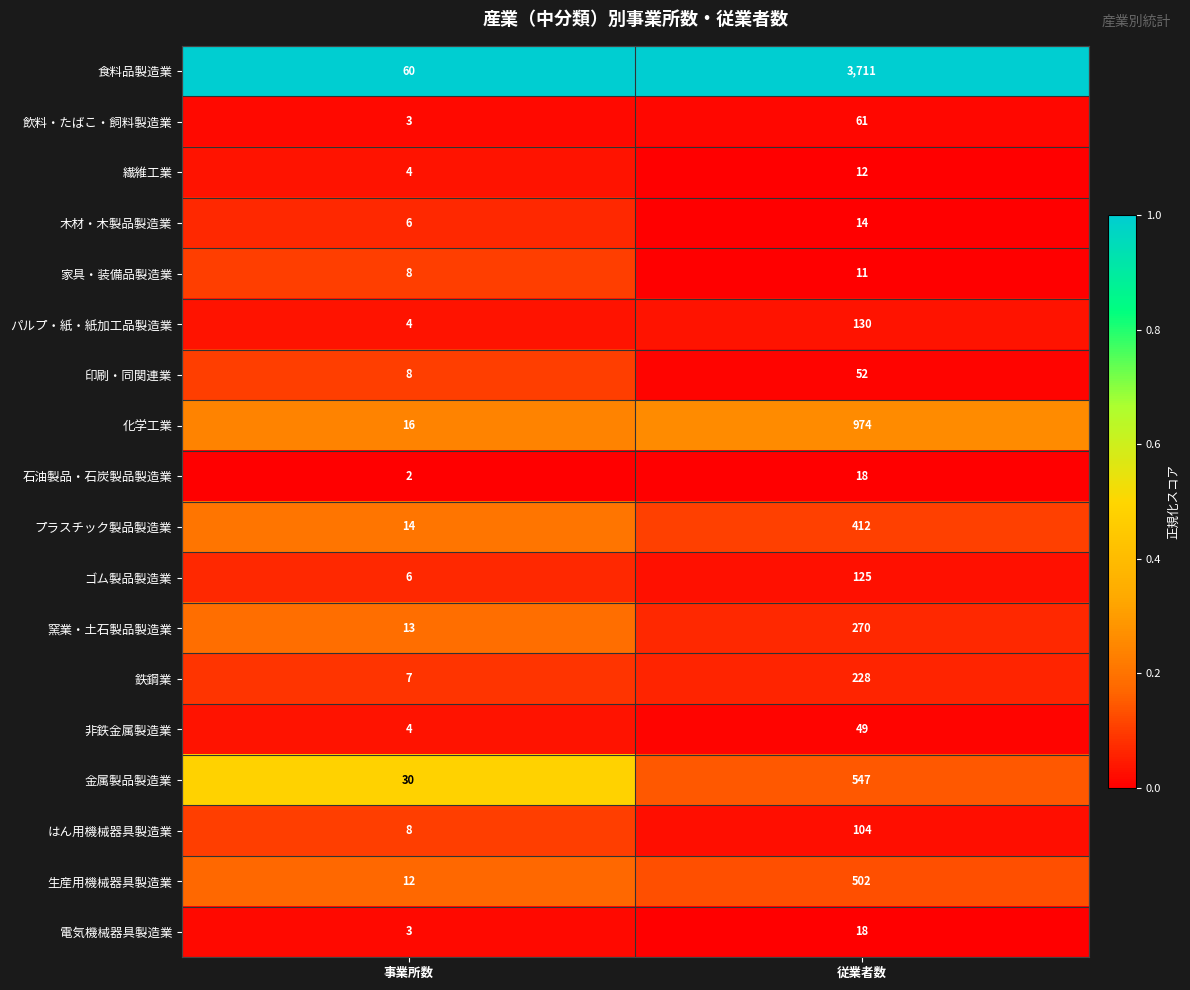

At which category is the sum across all series the highest?

従業者数